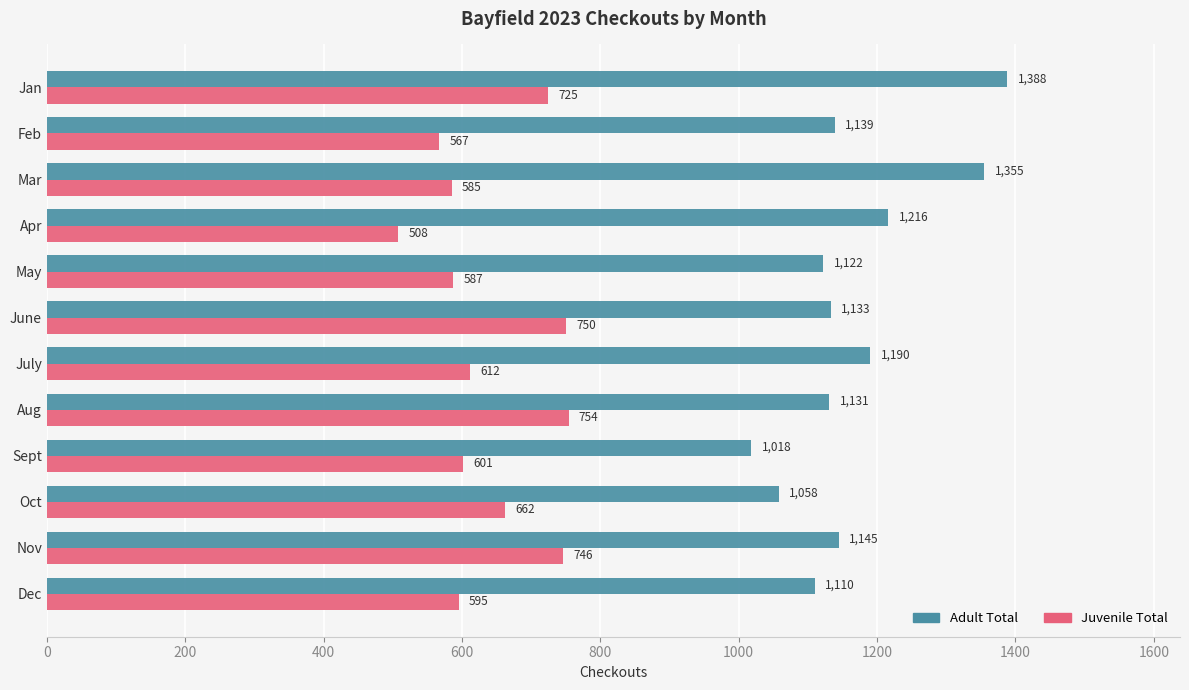

Read the Adult Total value at June, to the nearest 5.

1135